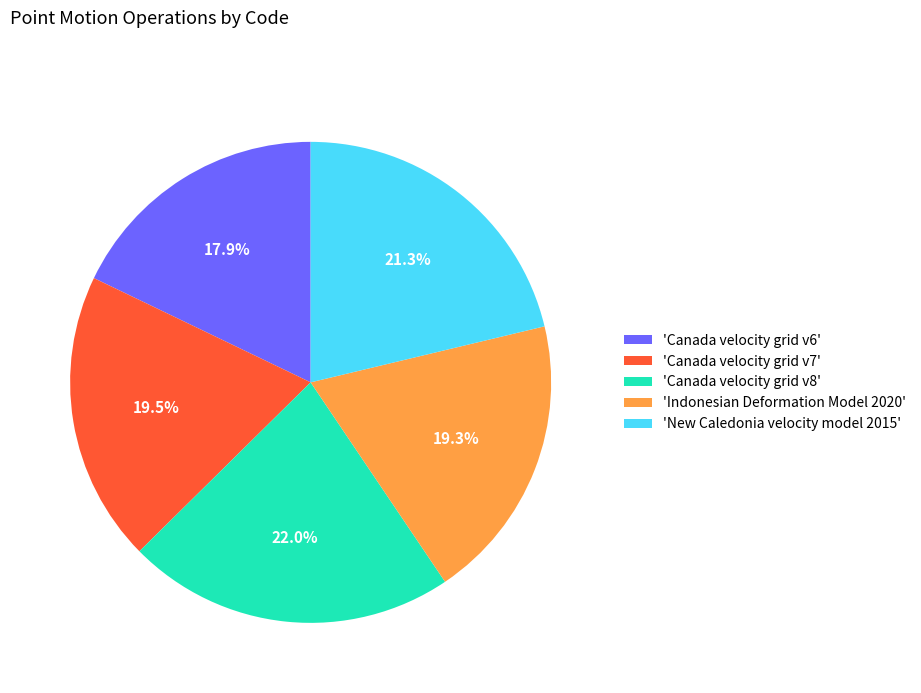

Does any single category account for the majority?

No